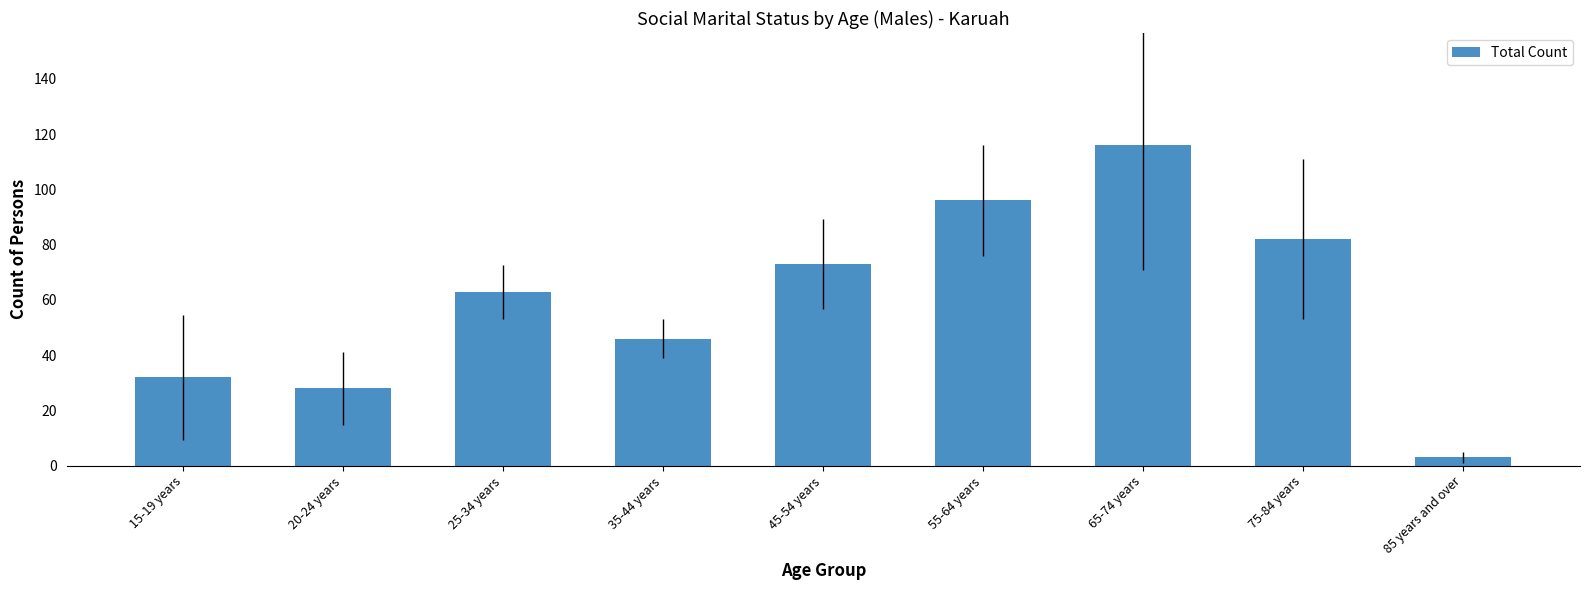

The value at 15-19 years is 32. True or false?

True